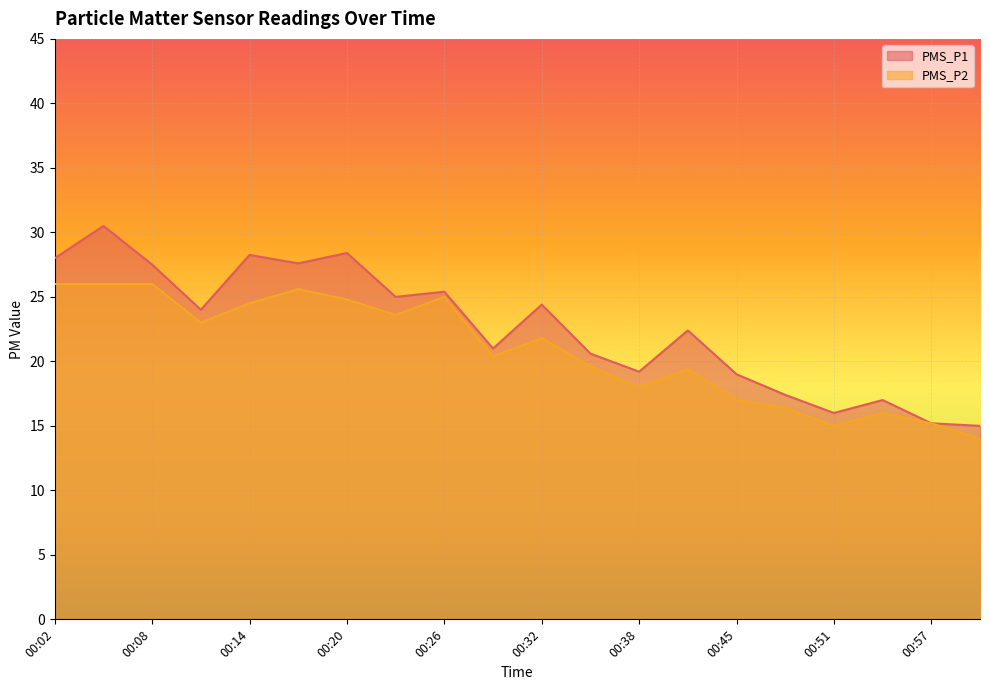

How many lines are shown in the chart?

2